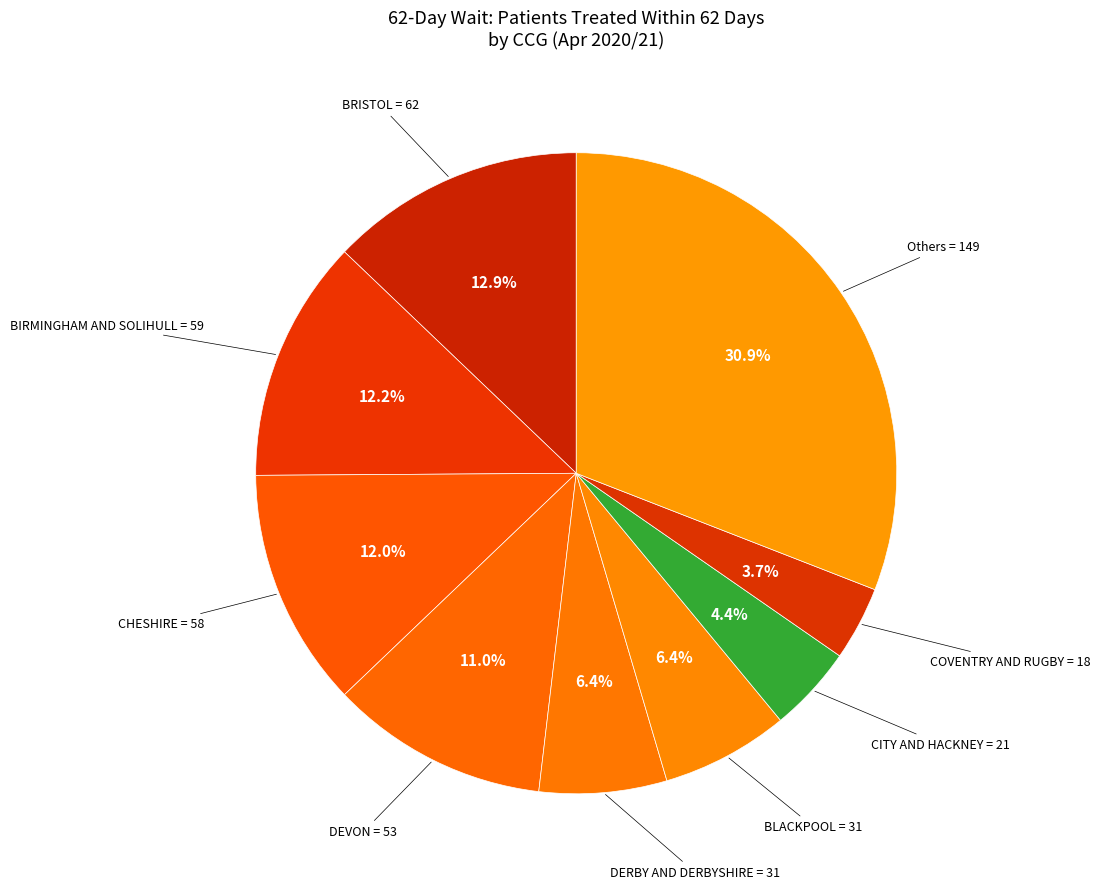

How many segments does this pie chart have?

9